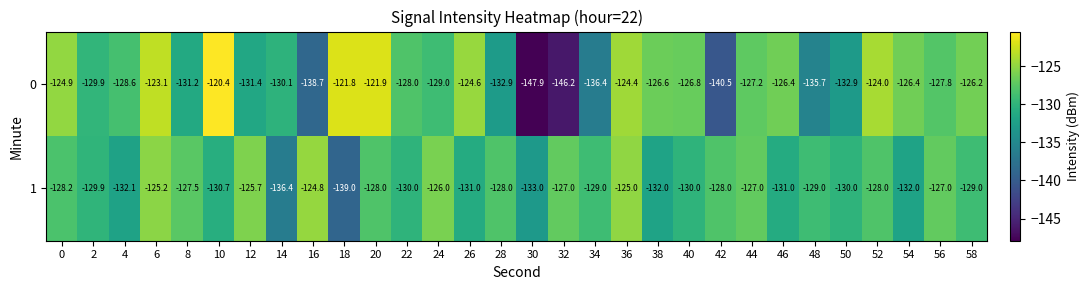

Rank the series at 48 from highest to lowest value.

1, 0